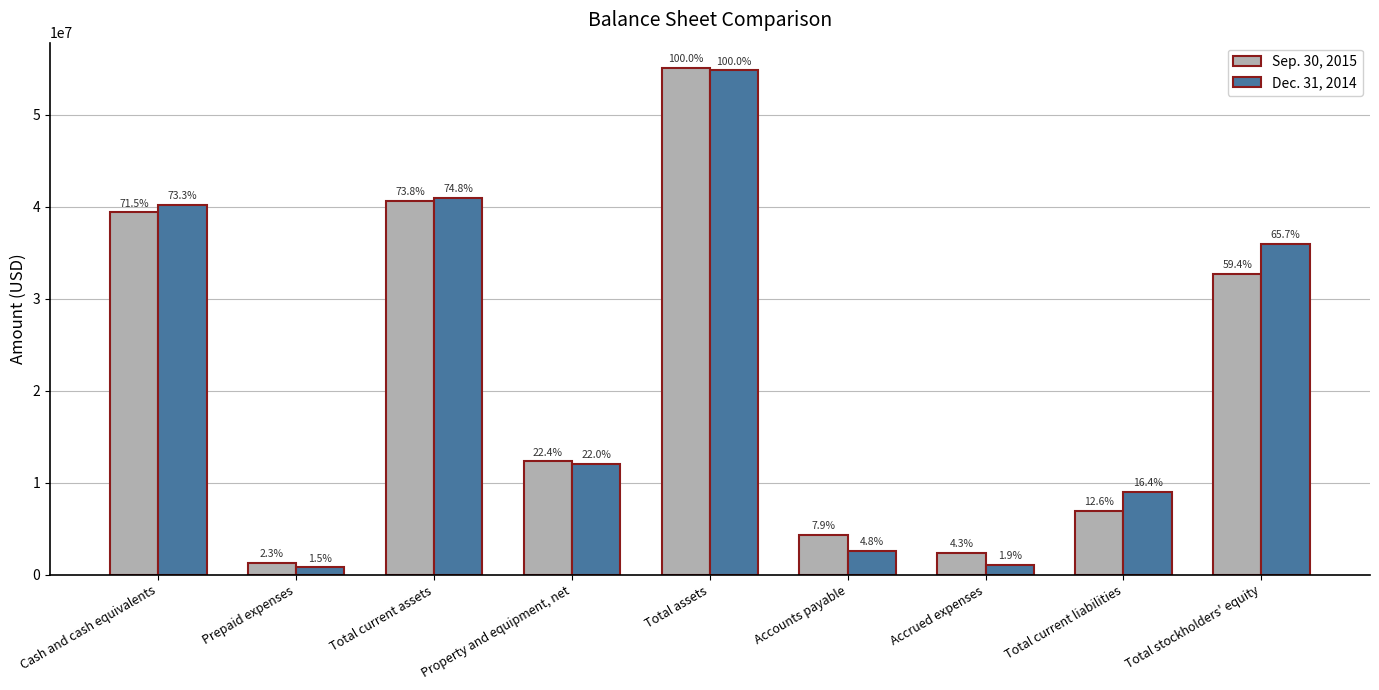

Does the chart contain stacked bars?

No